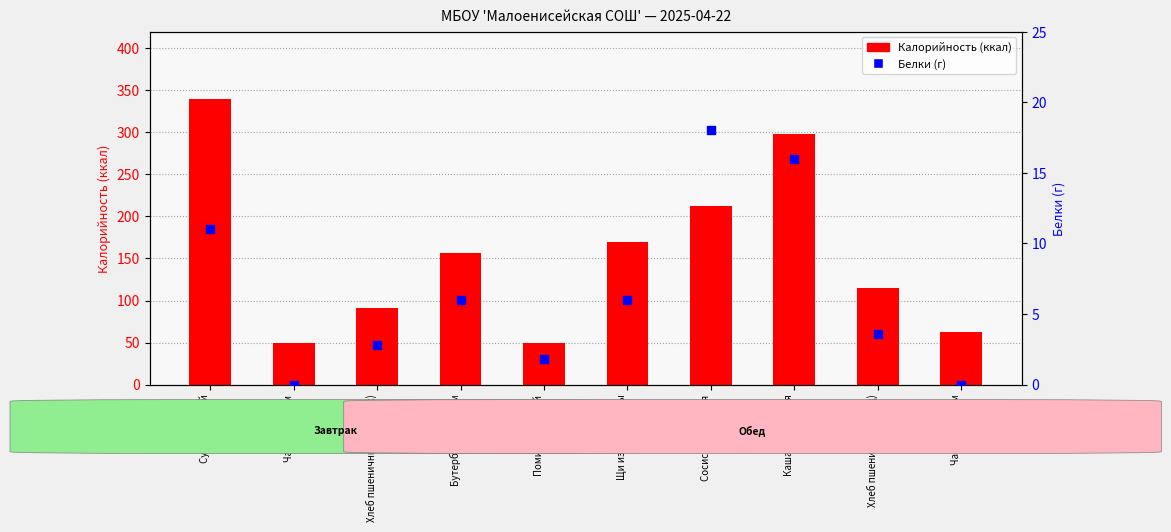

Is the value of Белки at Сосиска отварная greater than the value of Калорийность at Каша пшеничная?

No